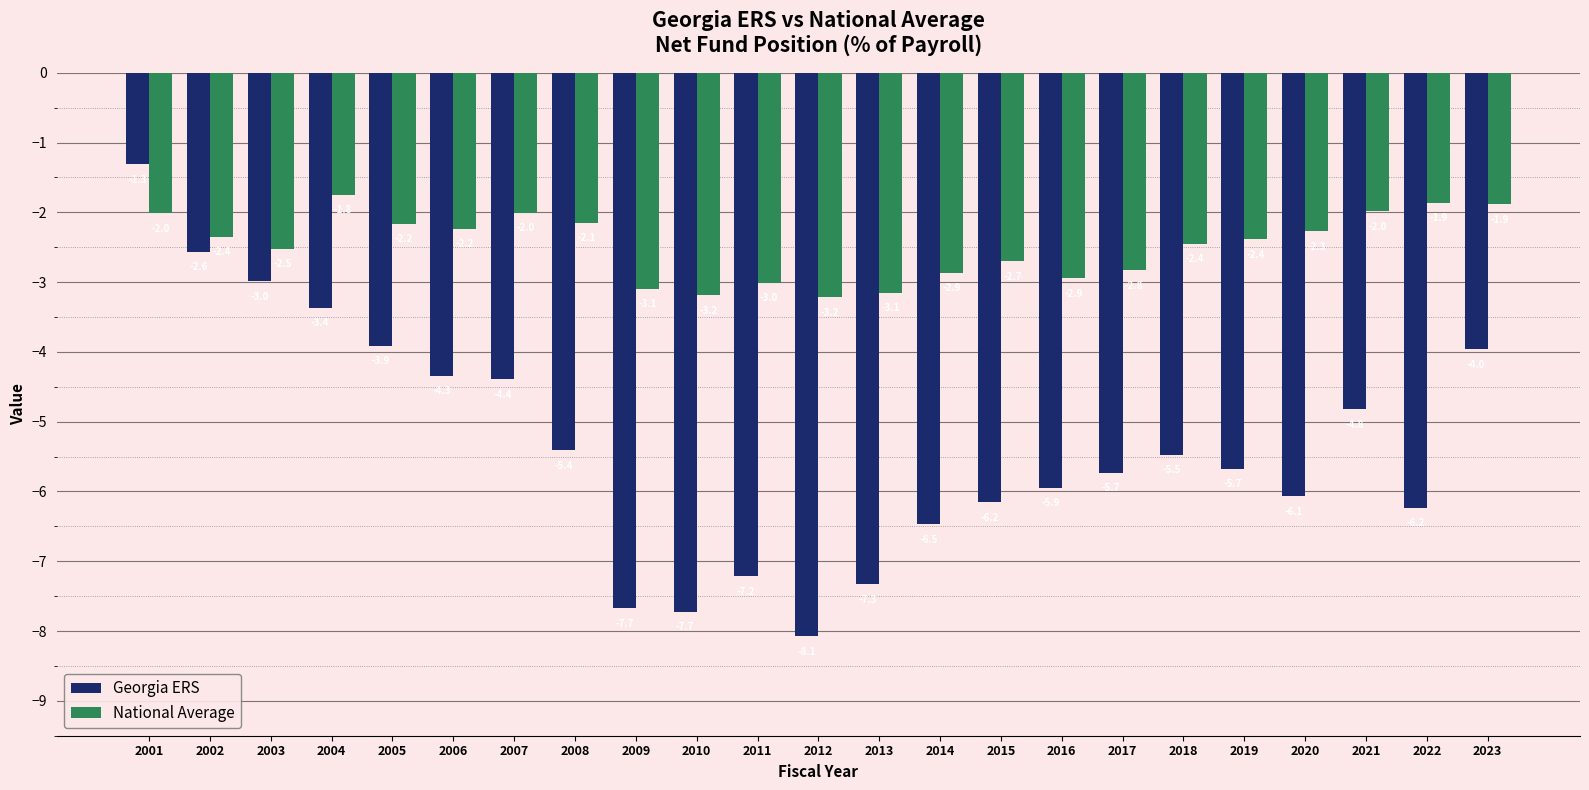

Which category has the lowest value across all series?

2012